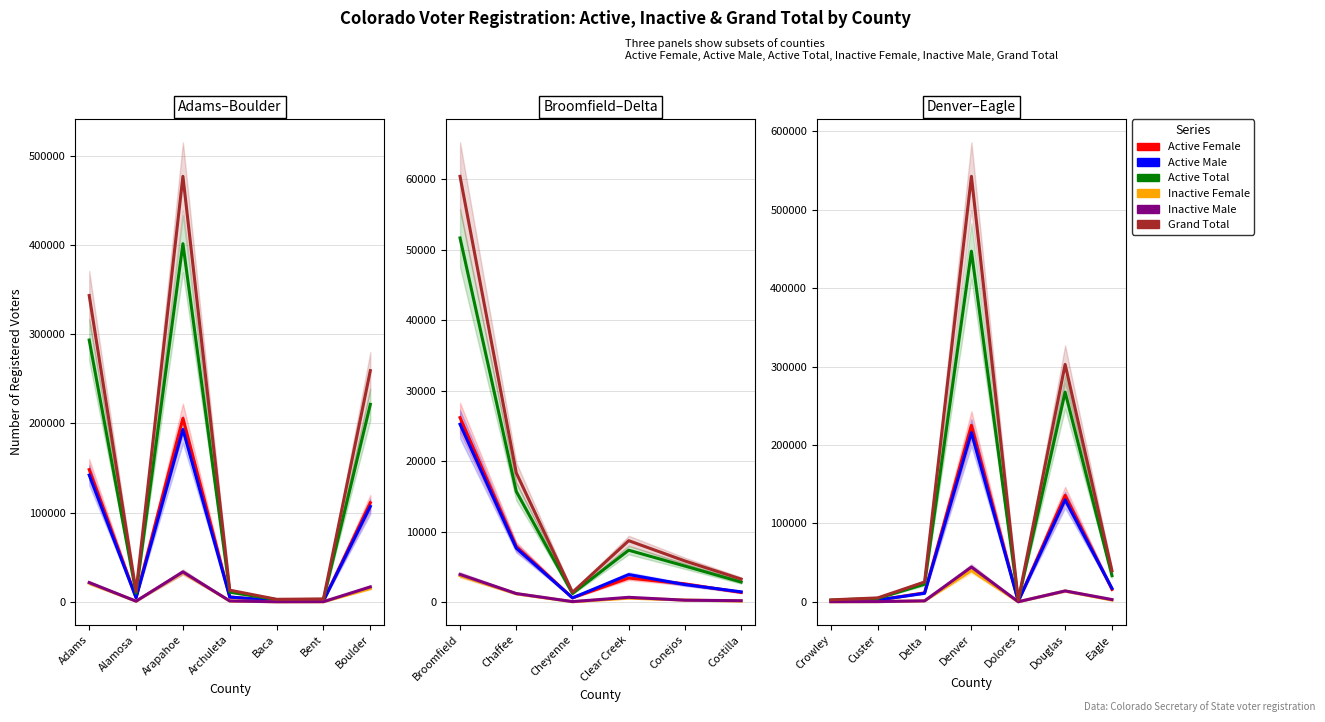

What is the label of the 1st point from the left?

Crowley